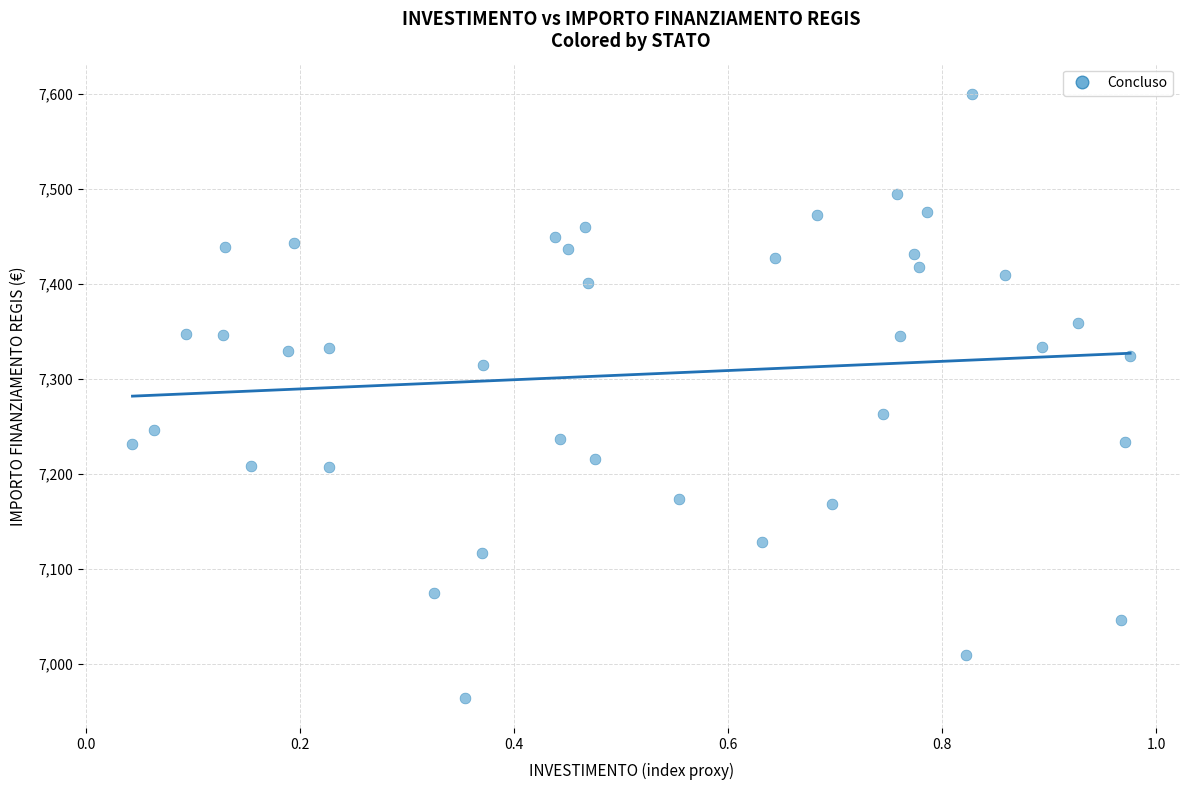

What is the range of Y values (max minus min)?

635.6